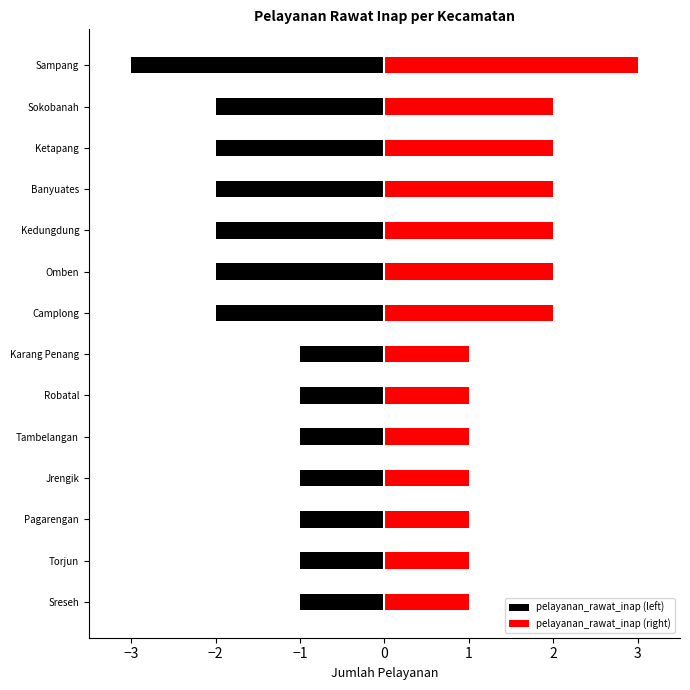

What is the sum of all pelayanan_rawat_inap (right) values?

22